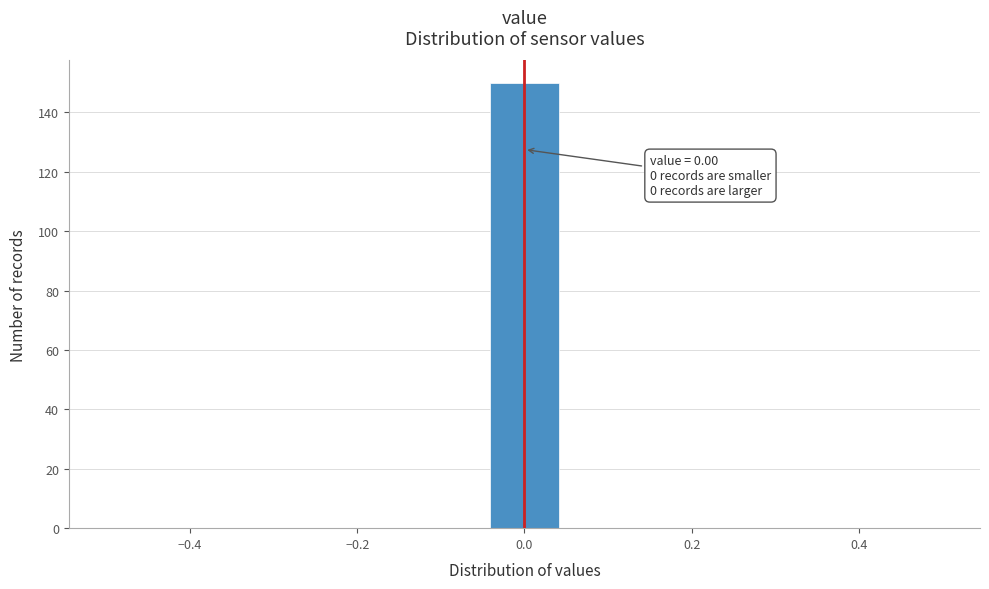

Over which range of the x-axis is the bar tallest?

-0.04 to 0.04